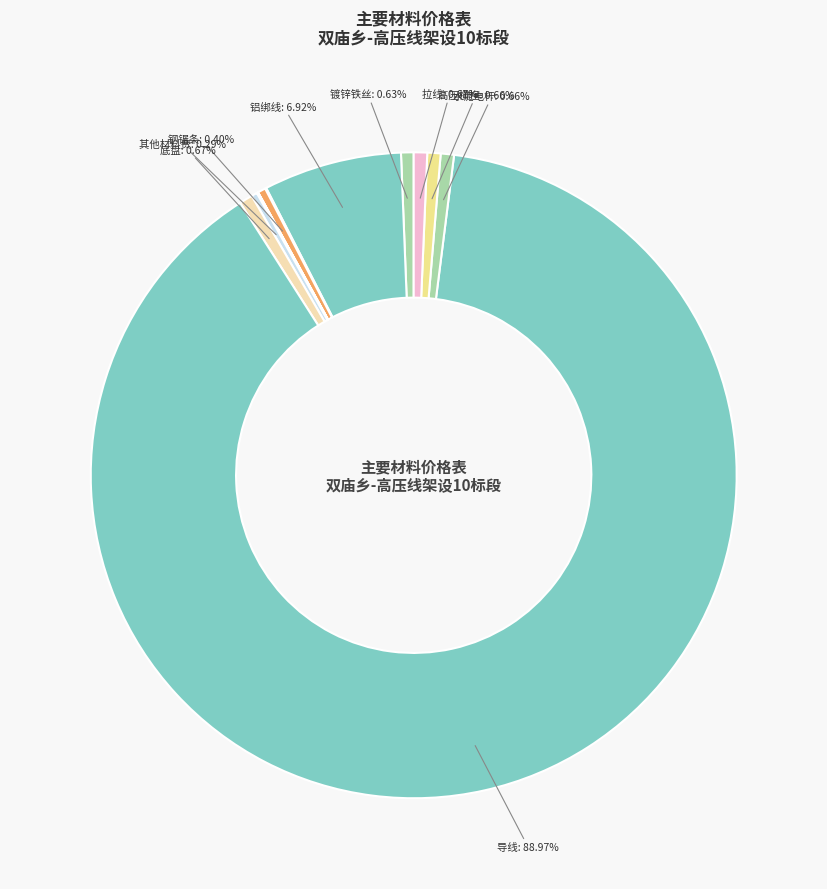

What is the smallest slice in the pie chart?

板方材